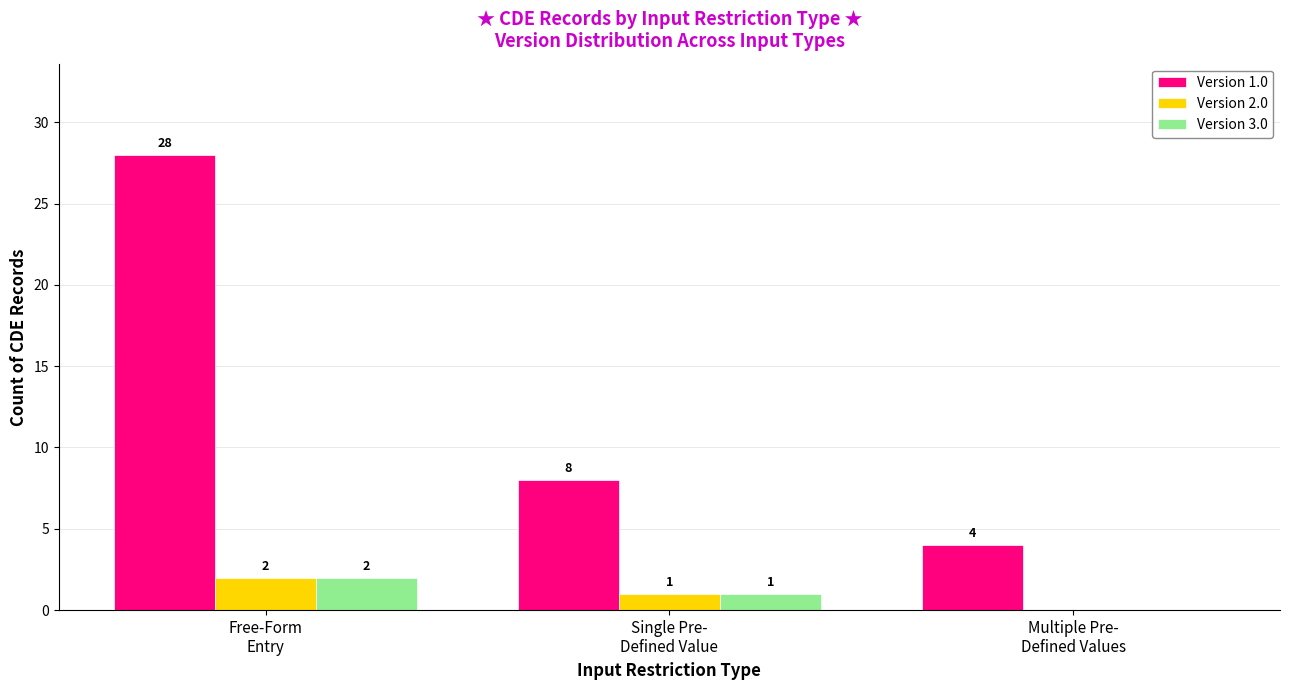

Which series has the largest total across all categories?

Version 1.0